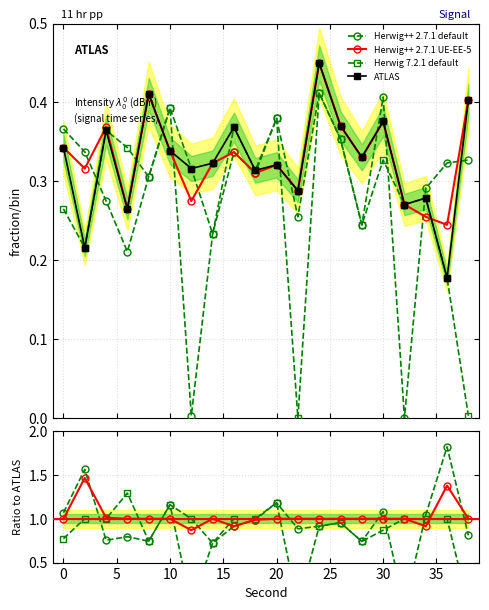

Which series has the largest total across all categories?

Herwig++ 2.7.1 UE-EE-5